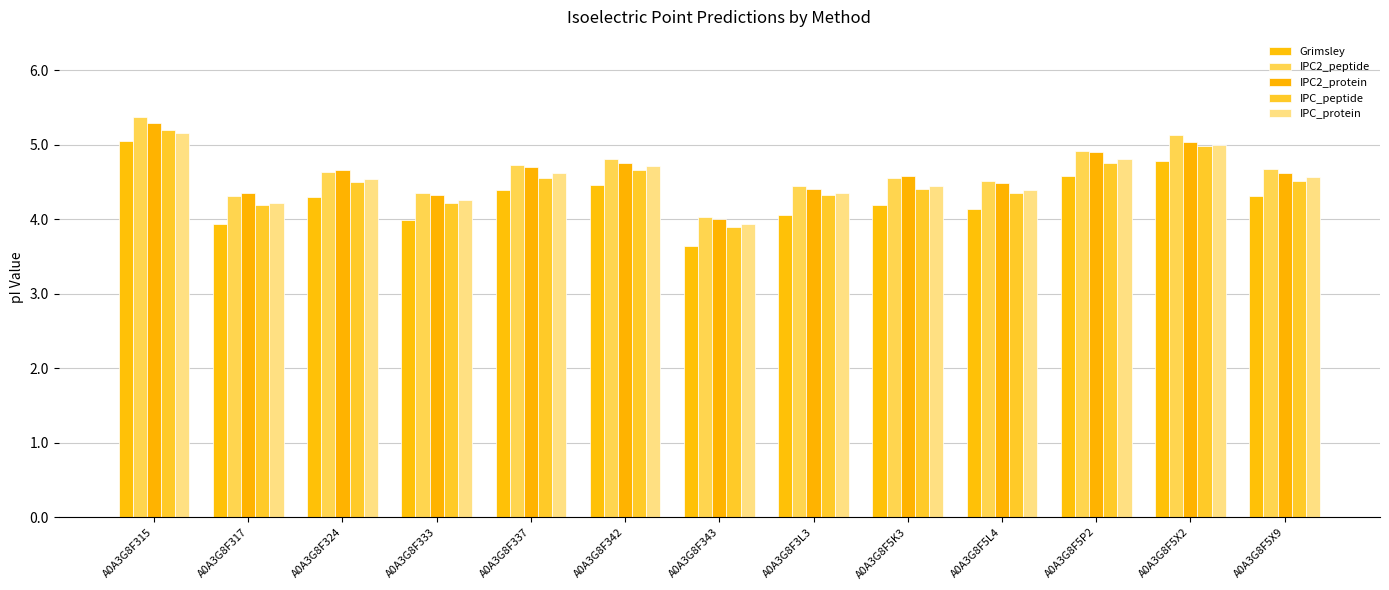

At which label does IPC_protein first exceed 4?

A0A3G8F315